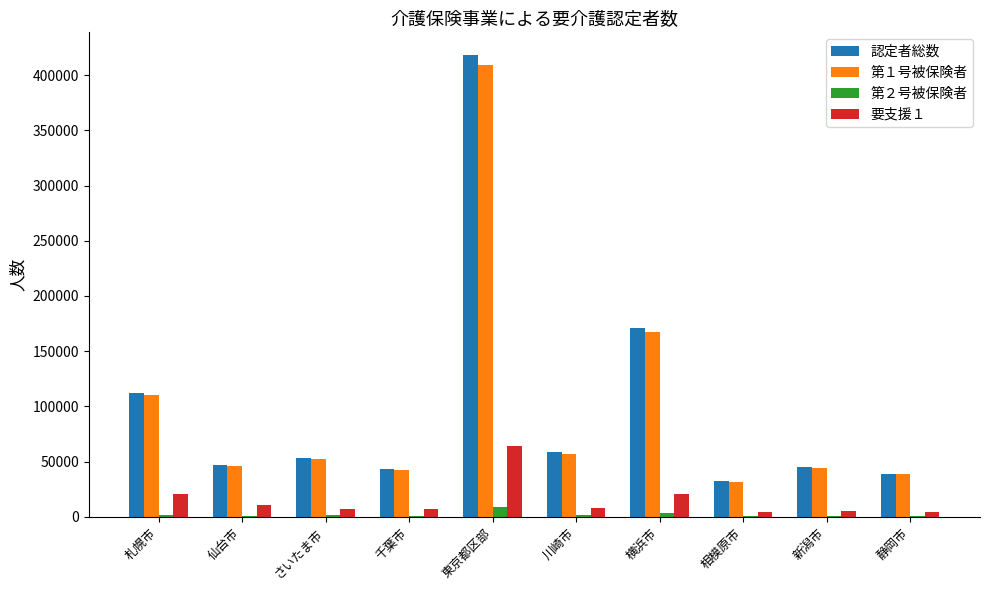

True or false: 第１号被保険者 has a value of 43942 at 新潟市.

True